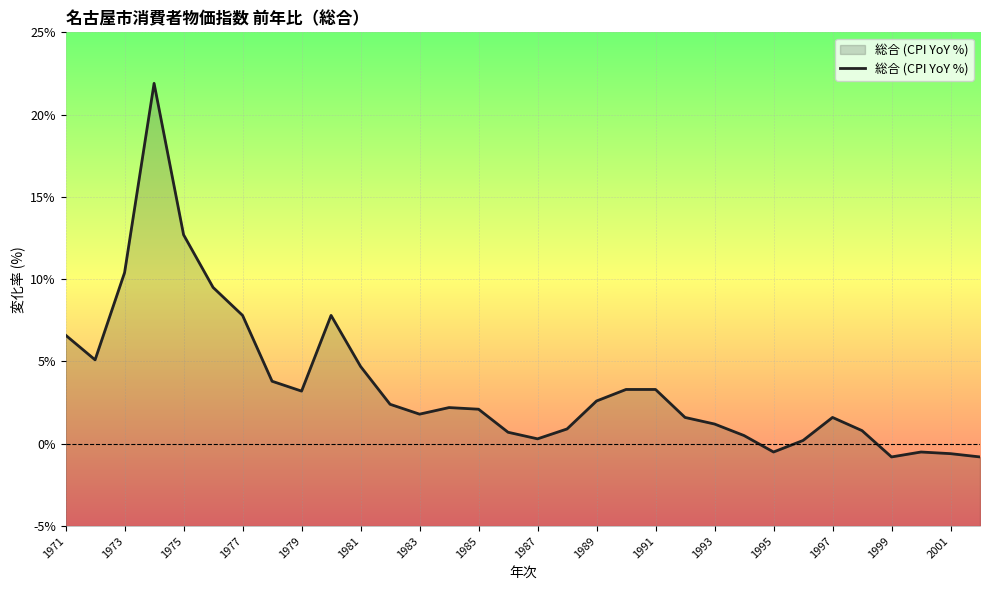

Count the number of data series in this chart.

1